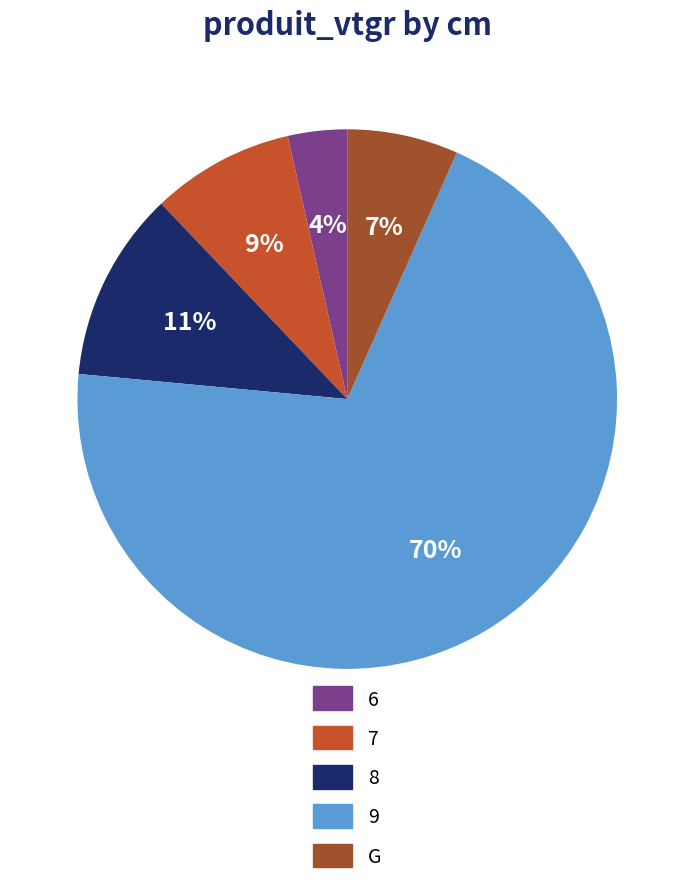

Rank the categories by value from lowest to highest.

6, G, 7, 8, 9